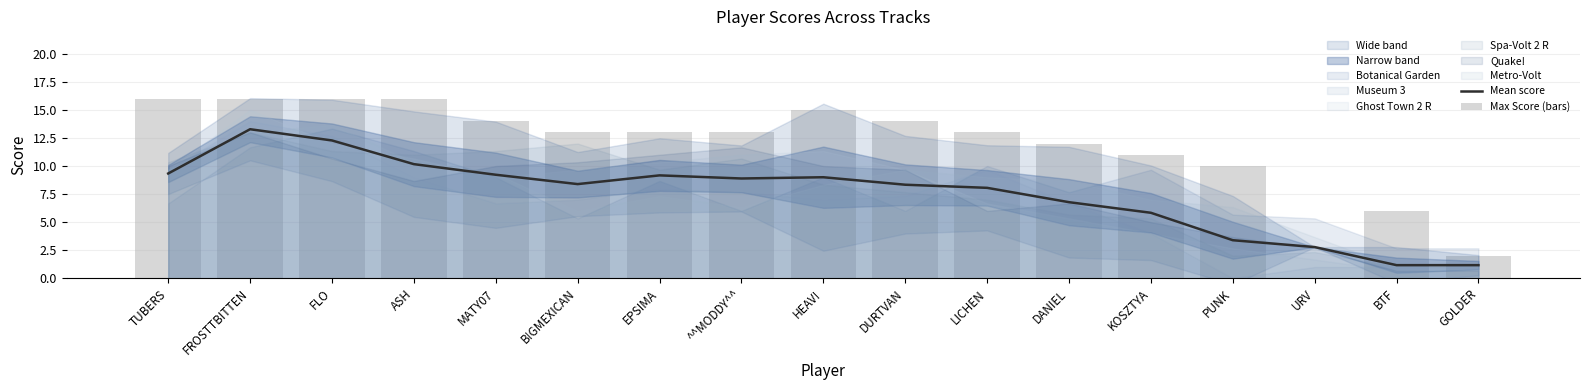

True or false: Max Score (bars) has a value of 23.3 at ASH.

False